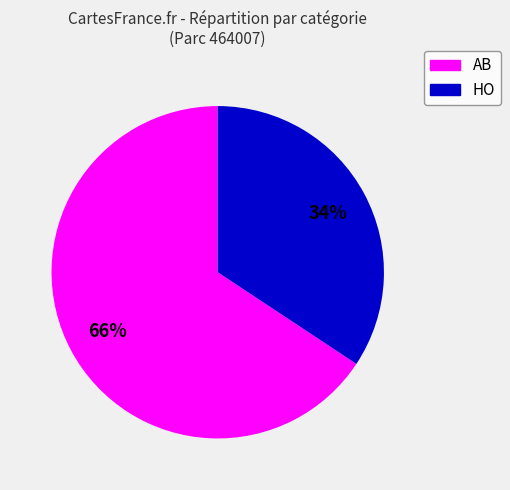

Is the sum of HO and AB greater than half?

Yes